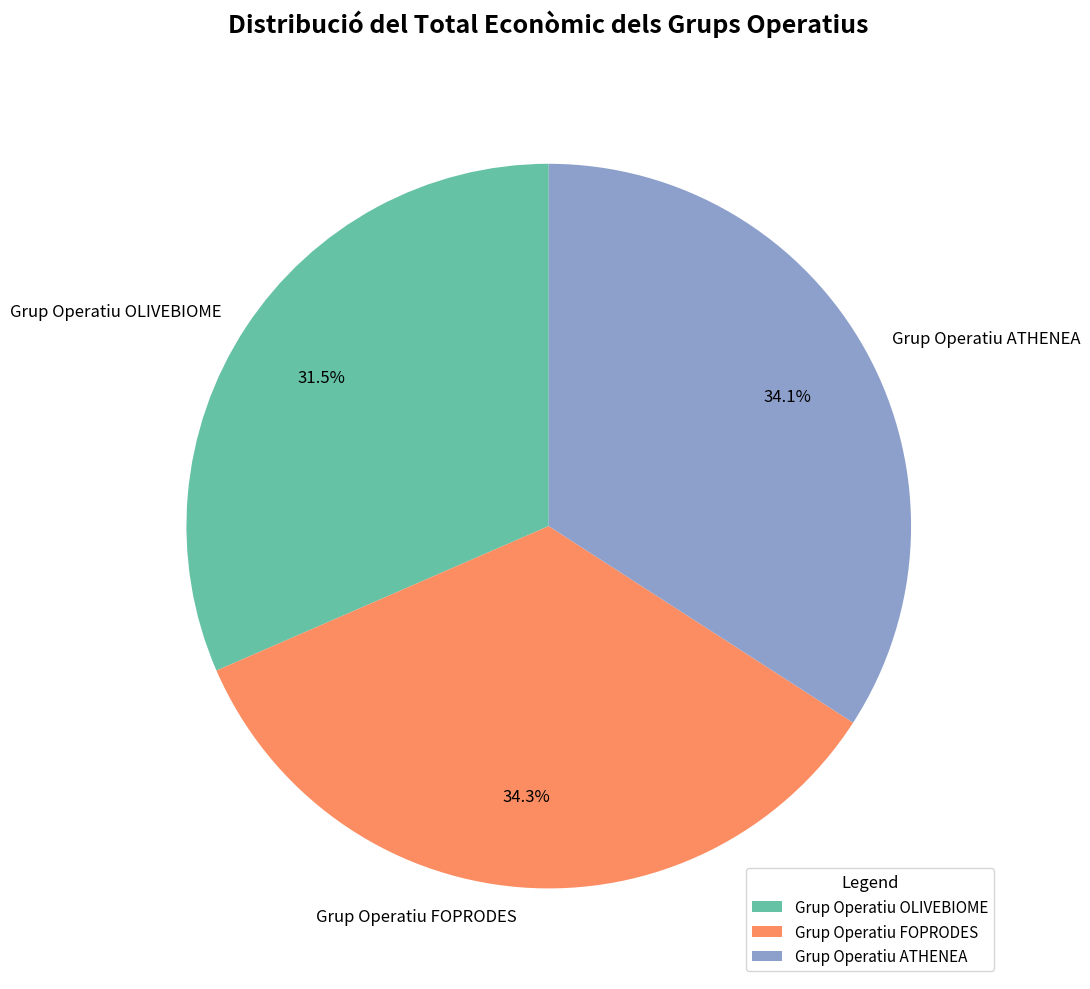

To the nearest percent, what is the combined percentage of Grup Operatiu ATHENEA and Grup Operatiu OLIVEBIOME?

66%